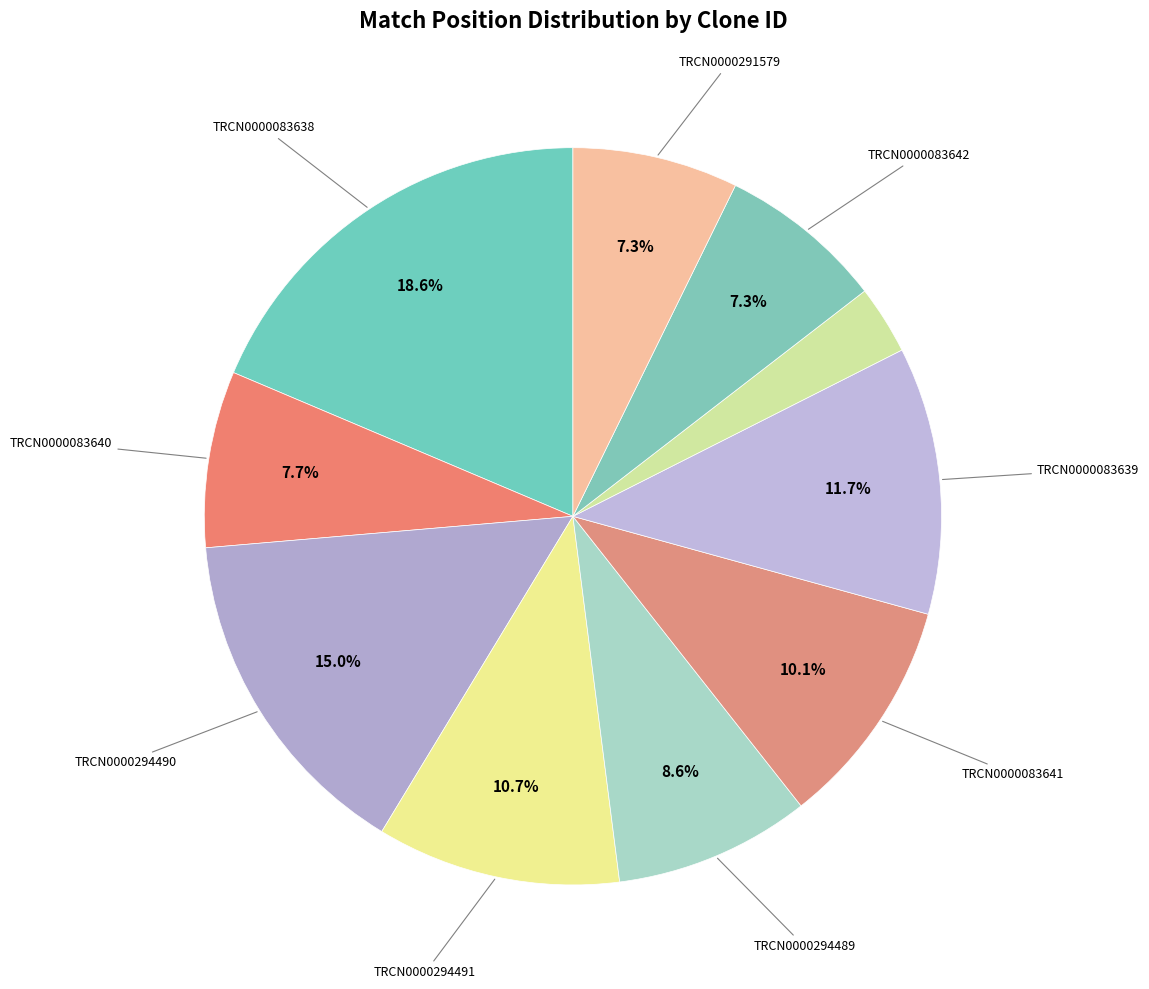

How many segments does this pie chart have?

10